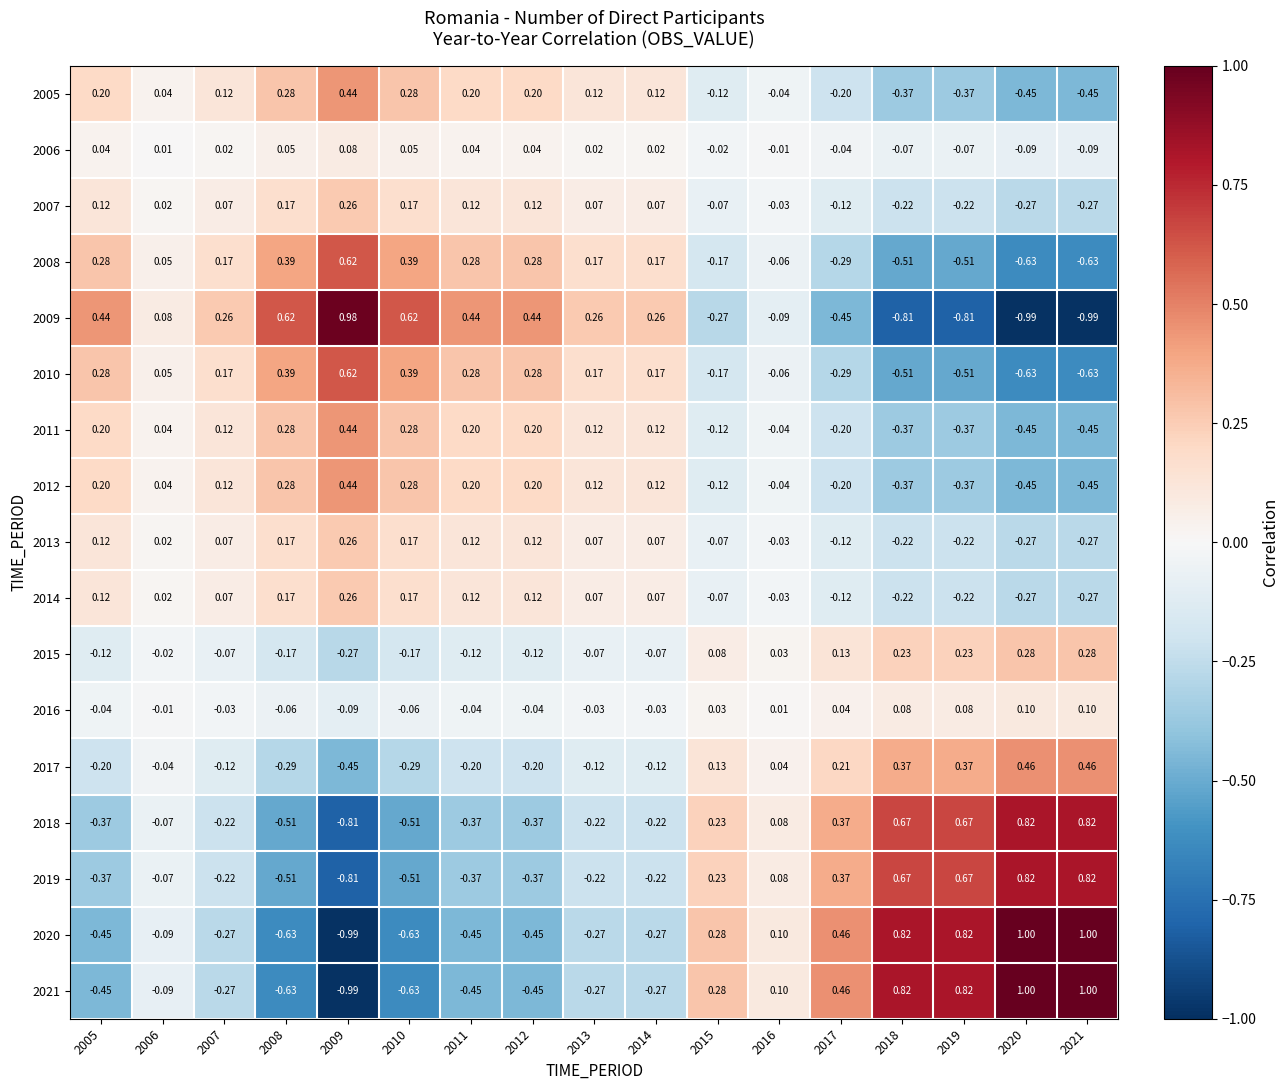

Is the value of 2014 at 2019 greater than the value of 2020 at 2016?

No